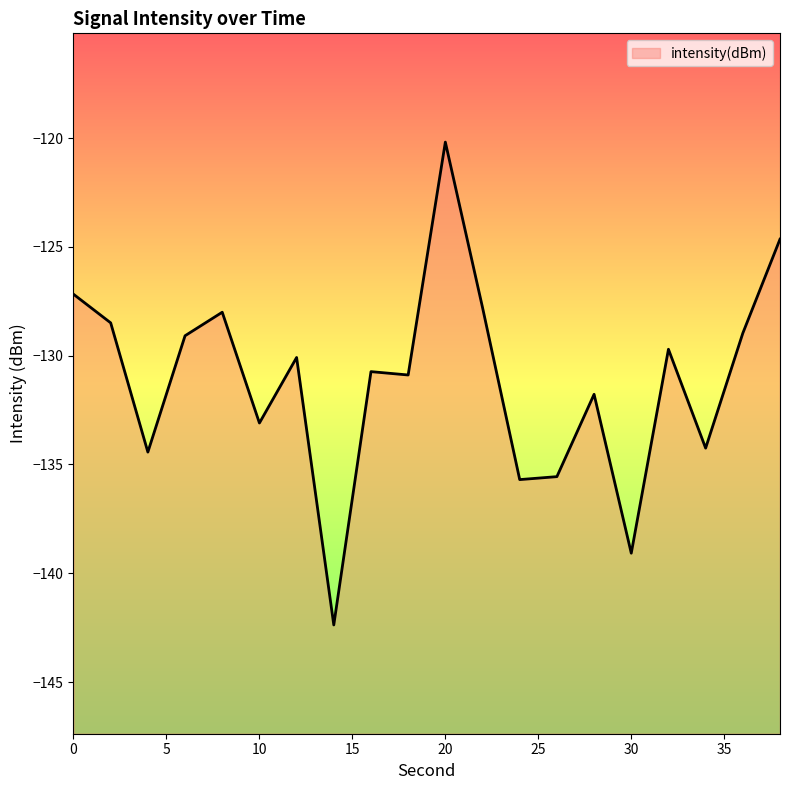

At which label is the value closest to -131?

18